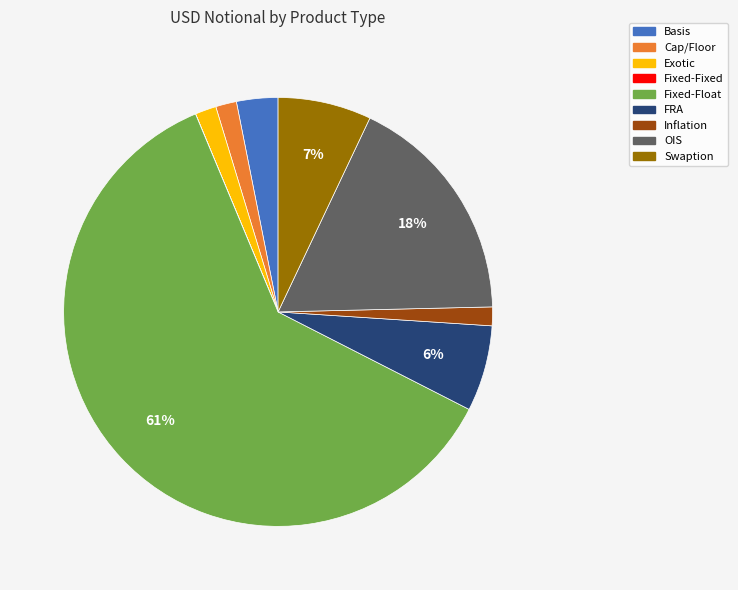

Does any single category account for the majority?

Yes